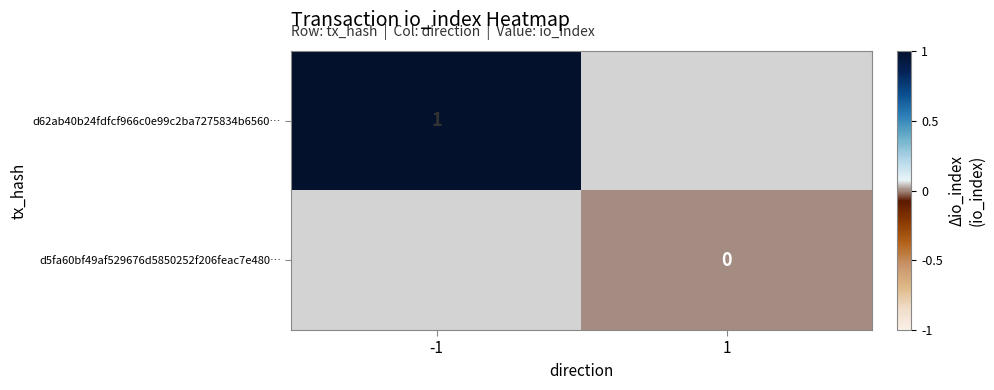

The value of d62ab40b24fdfcf966c0e99c2ba7275834b6560… at -1 is 2. True or false?

False